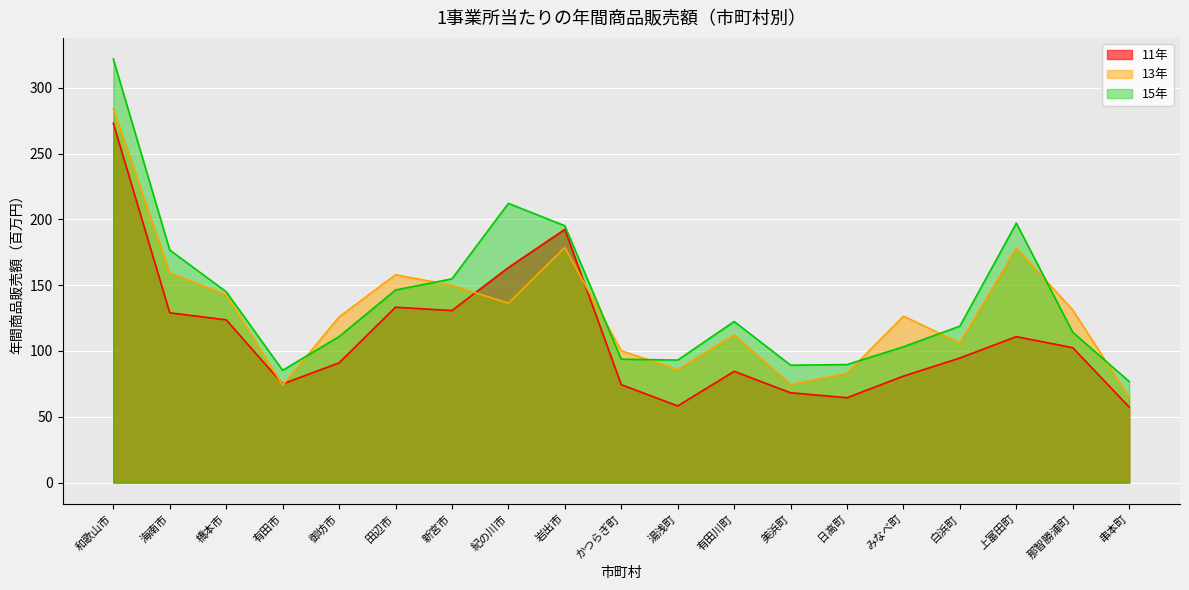

The value of 15年 at 那智勝浦町 is 196.1. True or false?

False